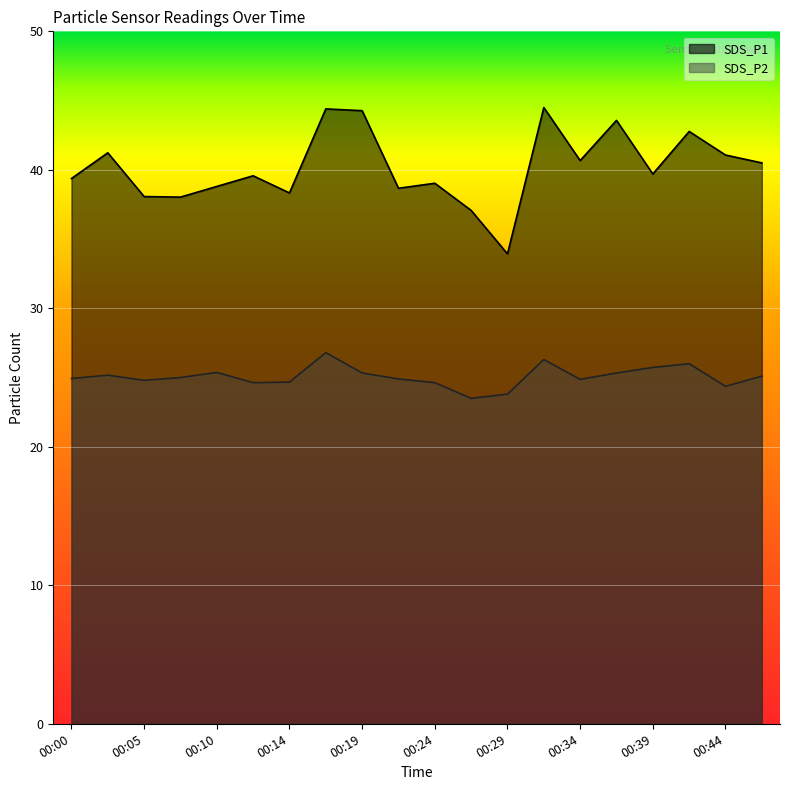

How many interior local valleys does the SDS_P1 series have?

6